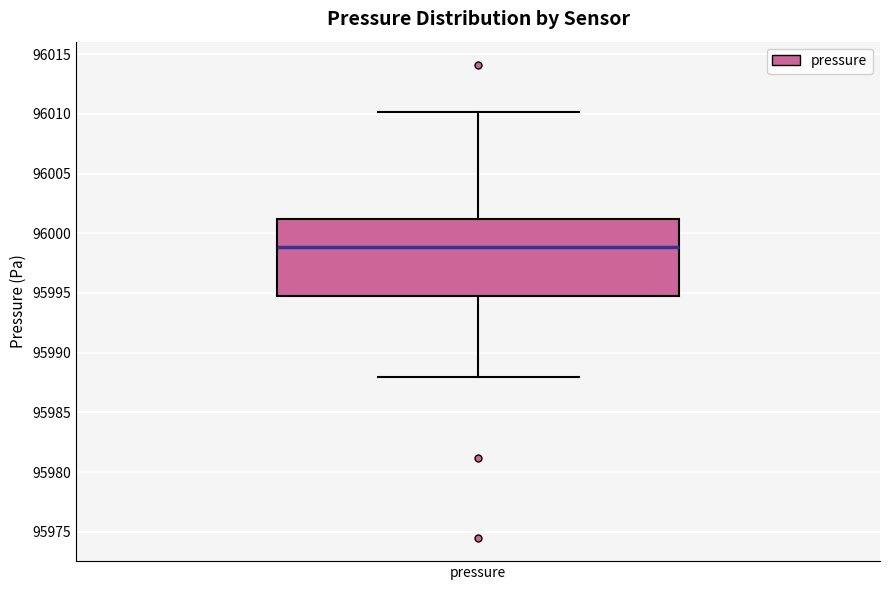

Transcribe this box plot: give where the median line is, the range the box spans, and where the two whiskers end, as read against the y-axis. The values are not printed on the chart, so give them approximately, as read against the axis.

median 95999, box 95995 to 96001, whiskers 95988 to 96010